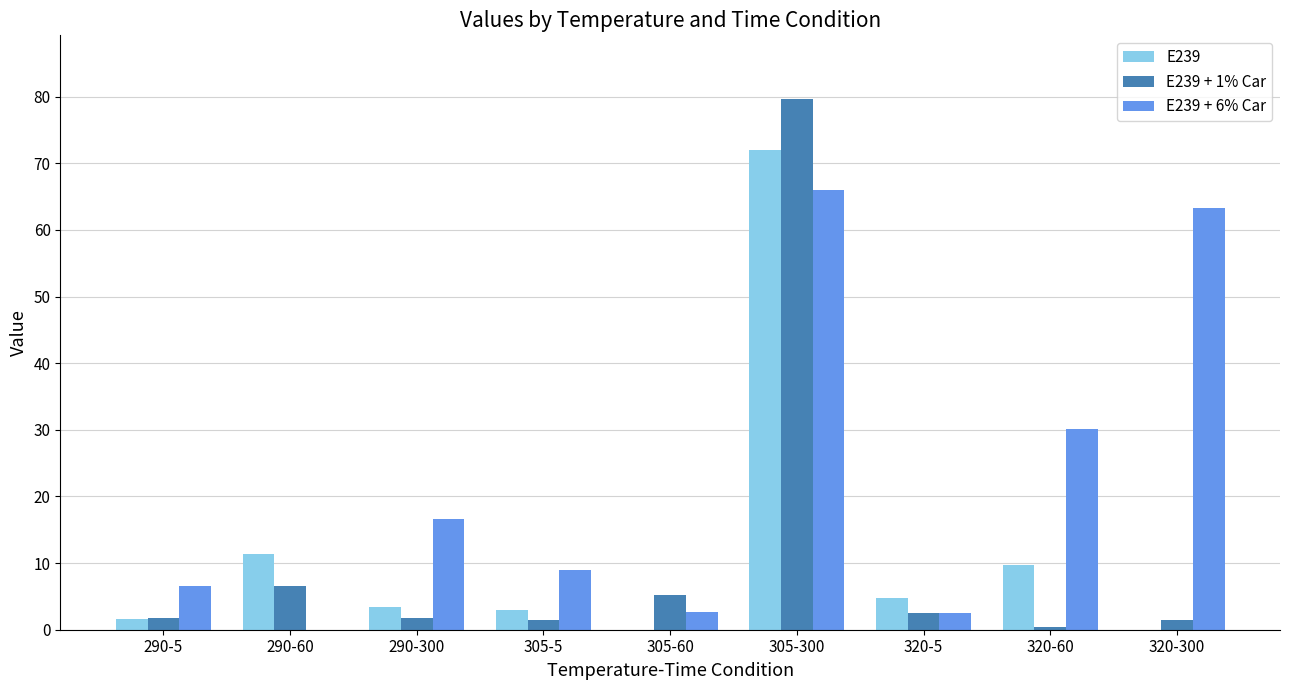

What is the maximum value shown in the chart?

79.7